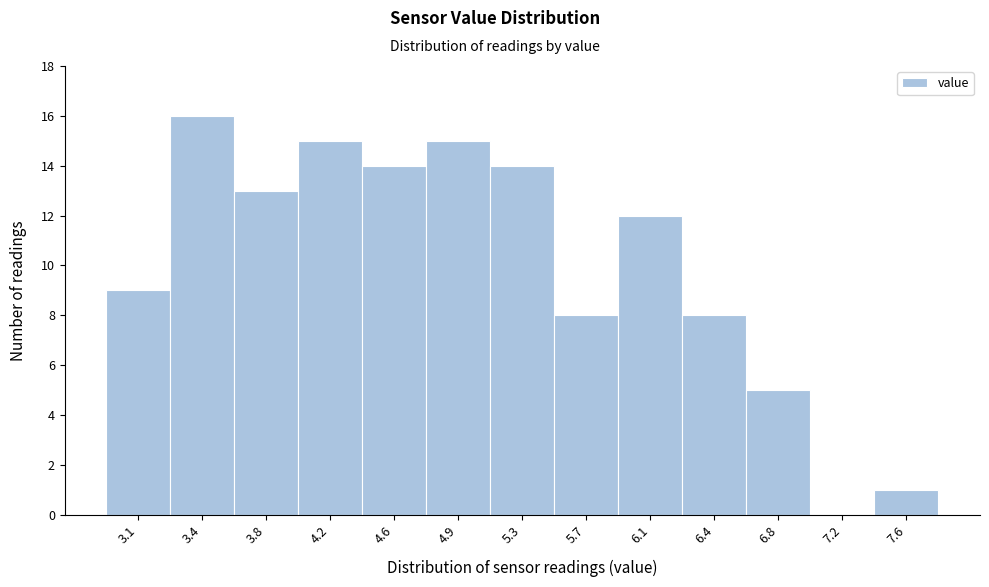

Reading left to right, list all the values displayed in this chart.

3.1=9	3.4=16	3.8=13	4.2=15	4.6=14	4.9=15	5.3=14	5.7=8	6.1=12	6.4=8	6.8=5	7.2=0	7.6=1